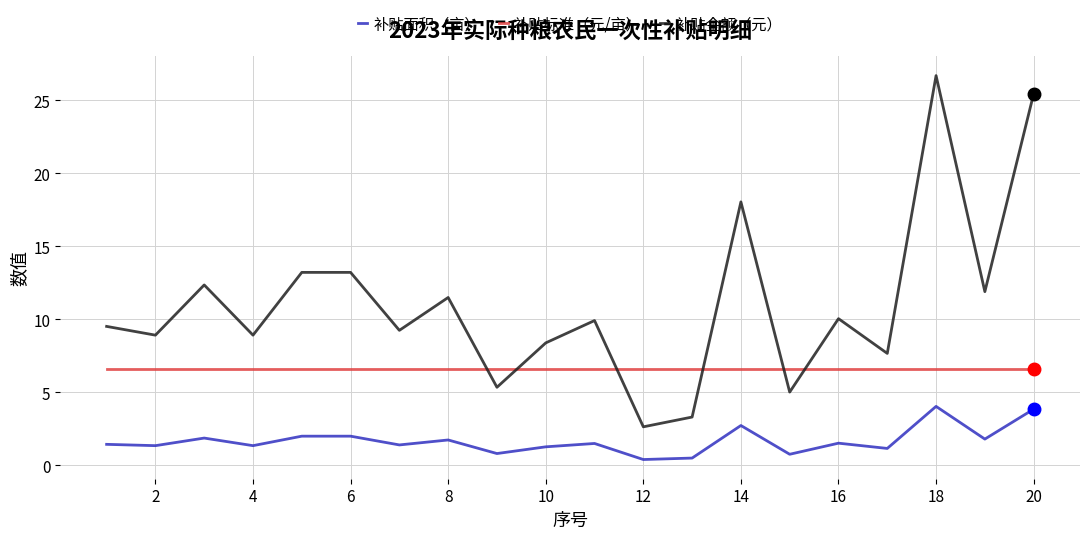

What is the lowest value of the 补贴标准（元/亩） series?

6.6